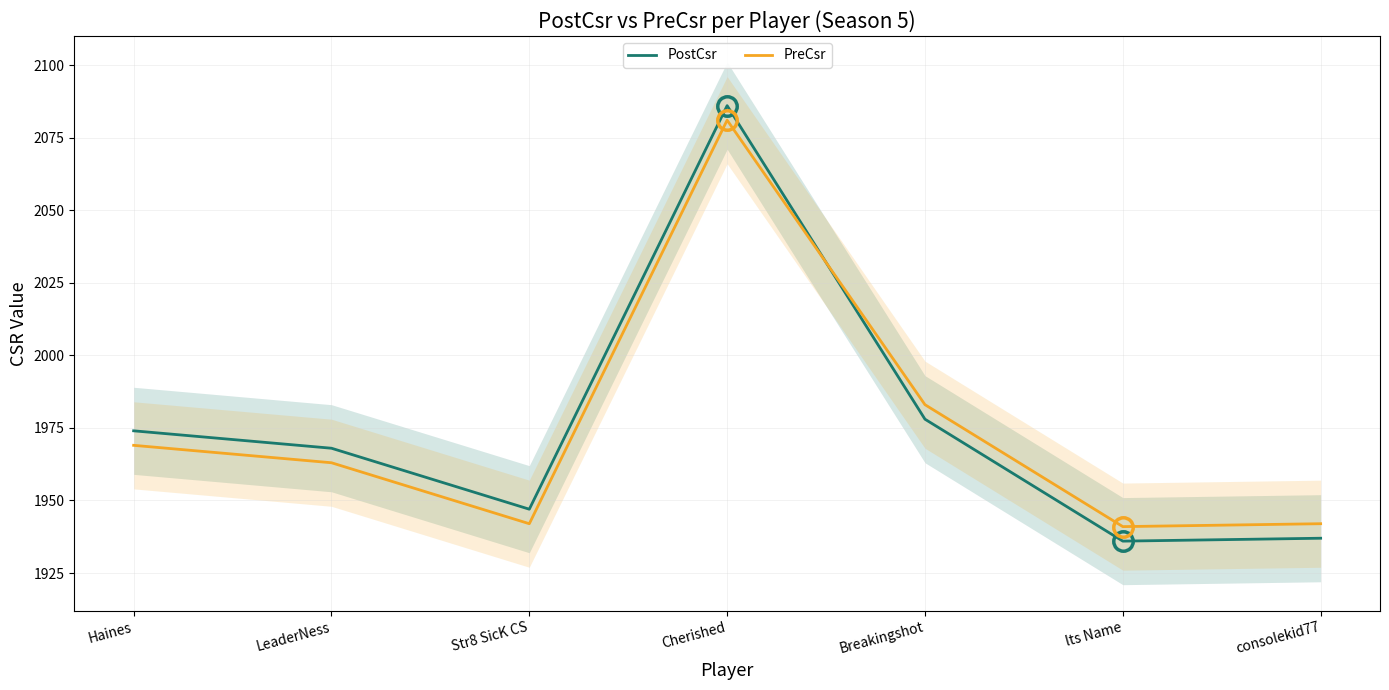

True or false: PreCsr and PostCsr cross at least once.

True